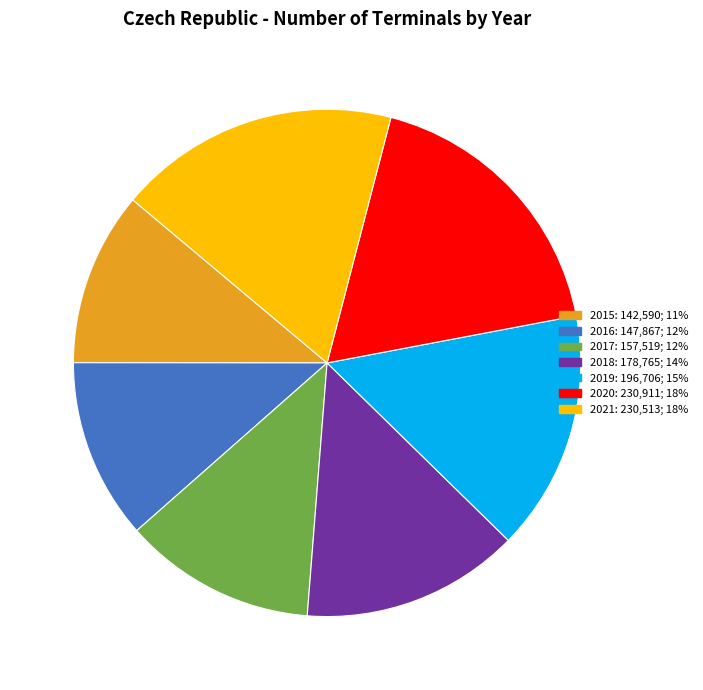

Count the number of slices in the pie.

7